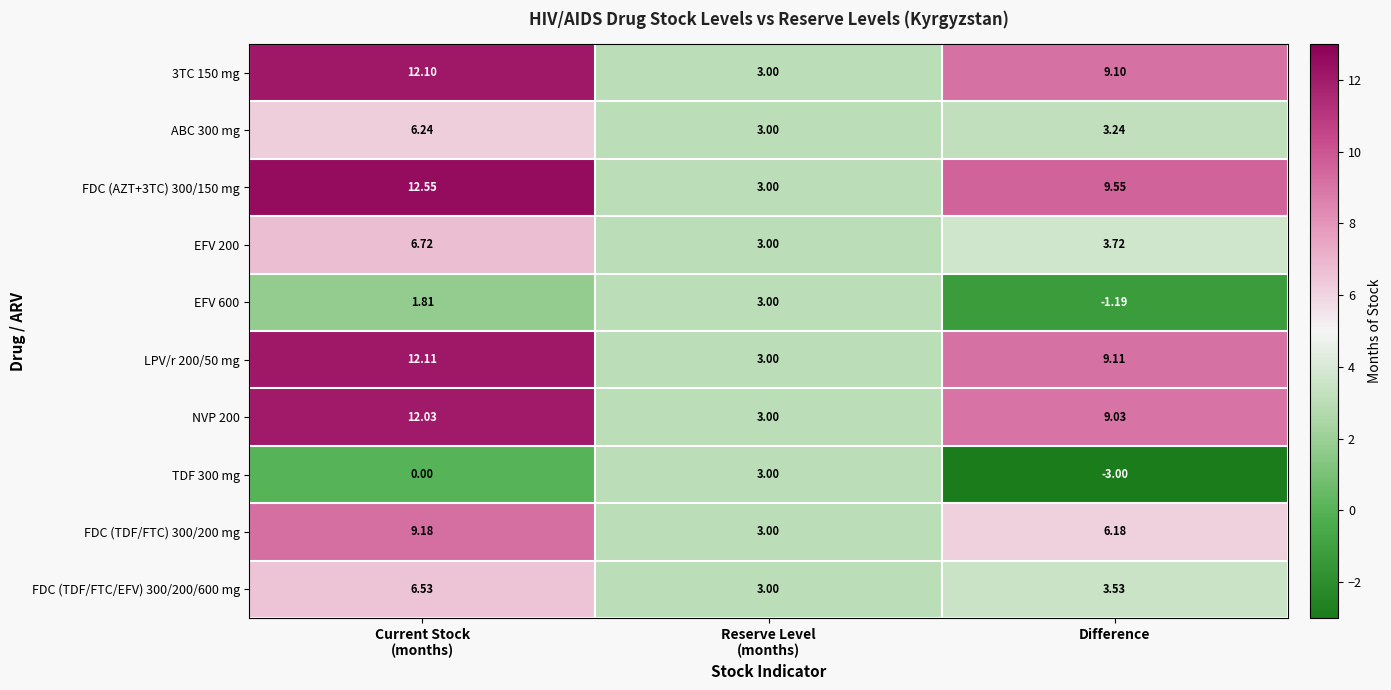

Where is EFV 200 nearest to the value 4?

Difference